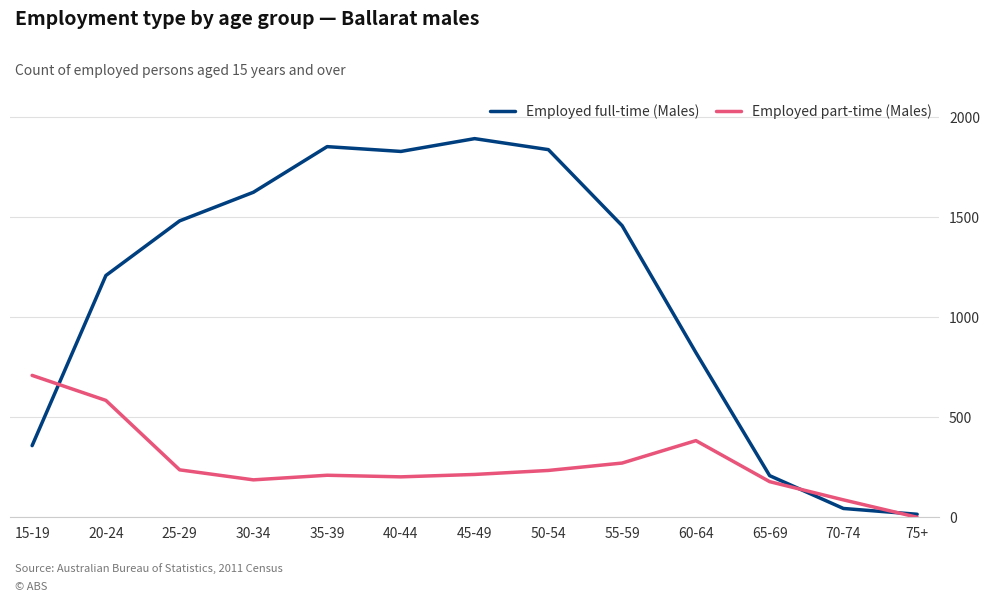

How many interior local valleys does the Employed full-time (Males) series have?

1